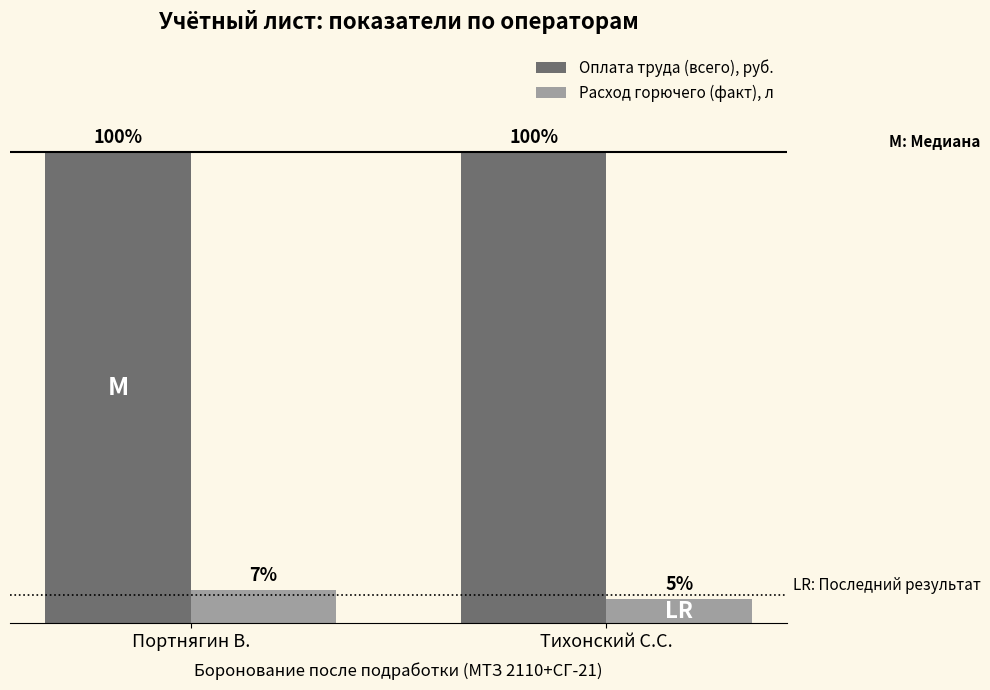

What is the average value of the Оплата труда (всего), руб. series?

2856